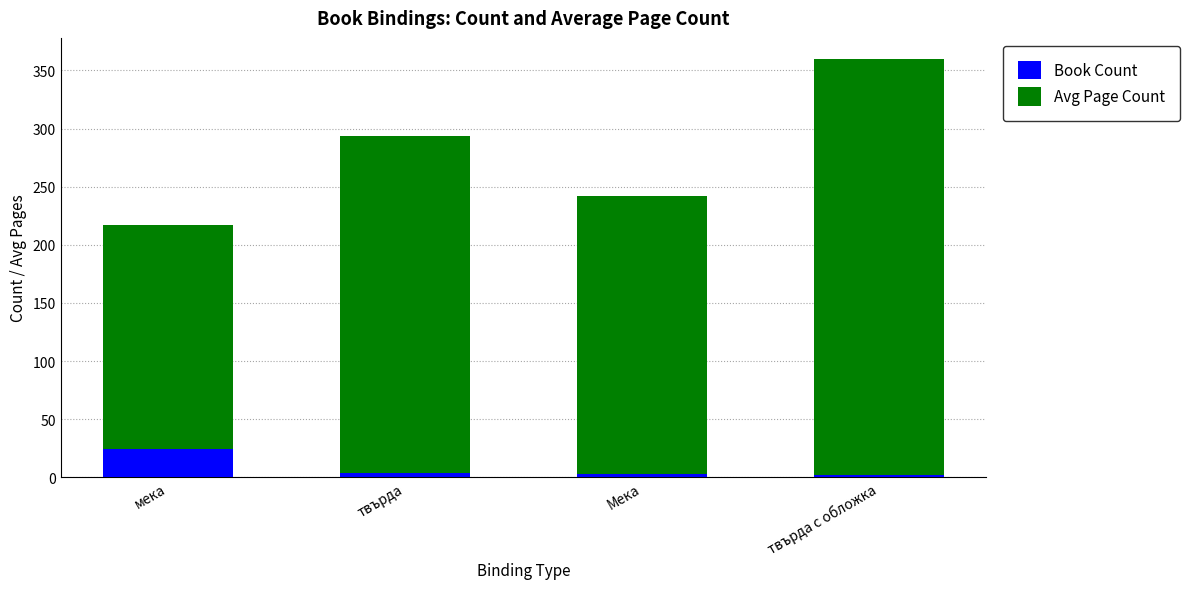

How many series are shown in this chart?

2